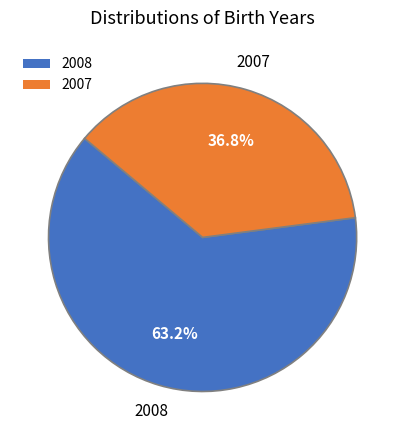

Which category has the smallest portion of the pie?

2007